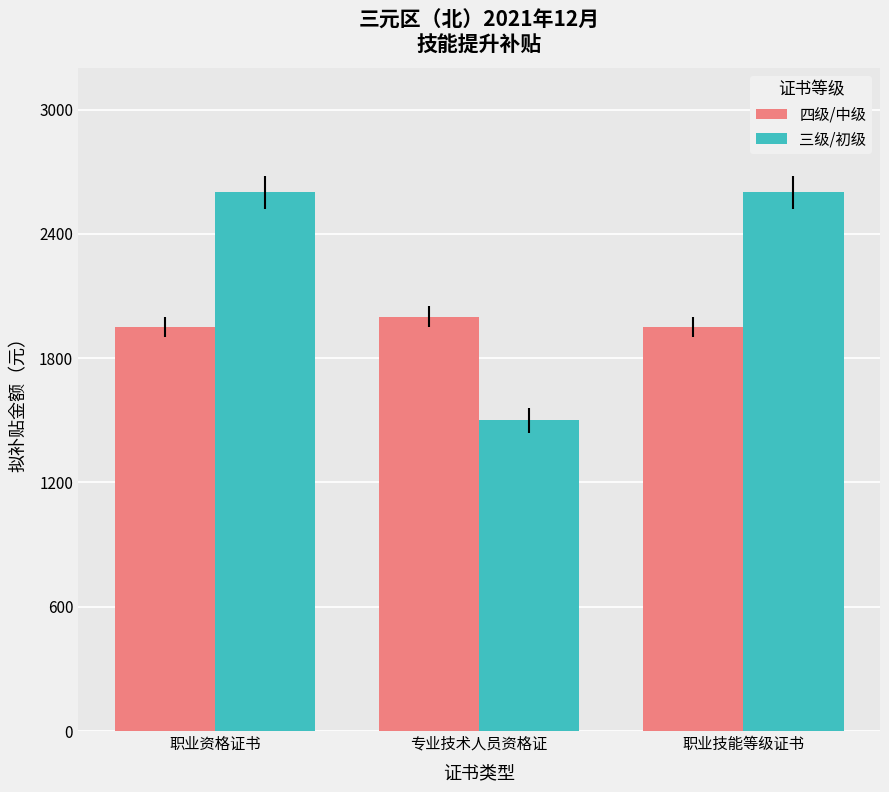

How many values in the 三级/初级 series are below 2600?

1